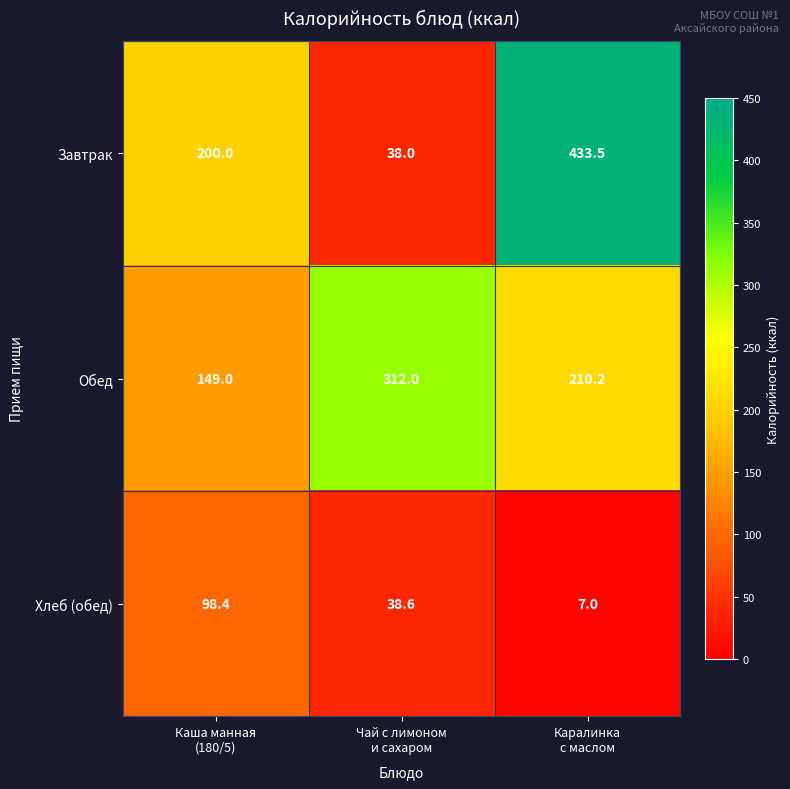

At how many categories does at least one series exceed 48?

3